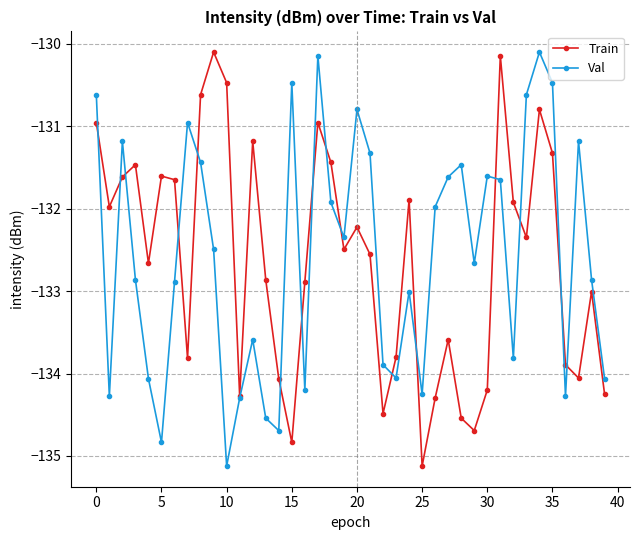

How many interior local peaks does the Val series have?

11